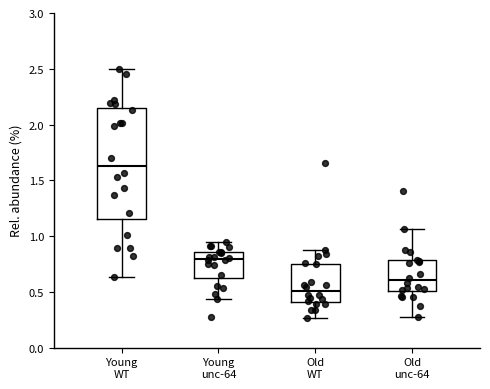

Which box is the tallest, from its lower edge to its upper edge?

Young WT